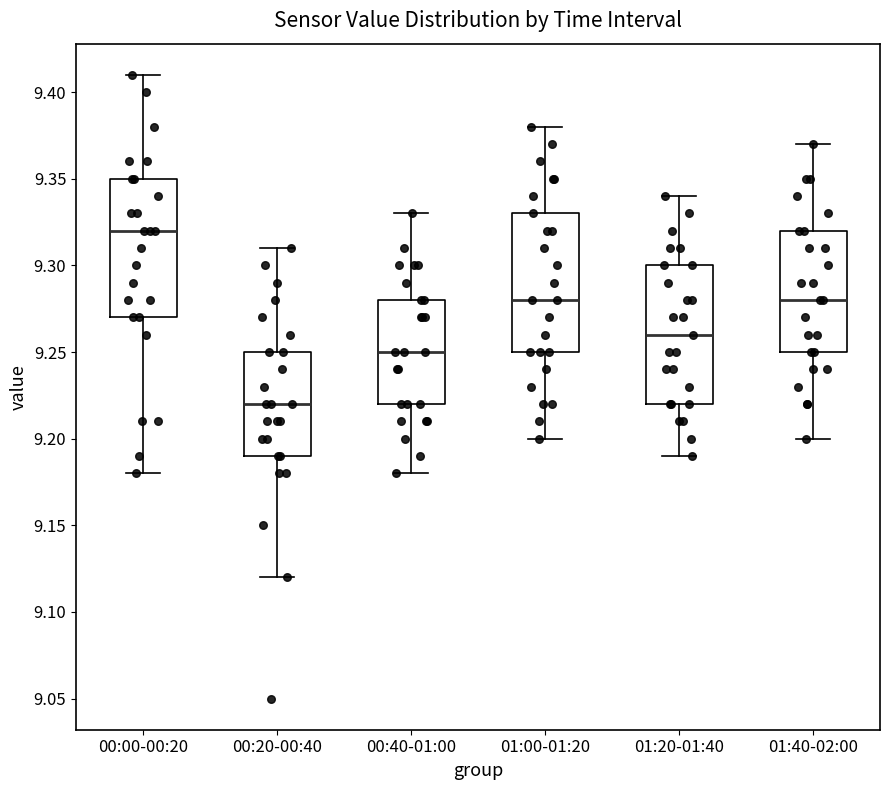

Reading left to right, transcribe this box plot: for each box, give where its median line is, the range the box spans, and where its two whiskers end, as read against the y-axis. The values are not printed on the chart, so give them approximately, as read against the axis.

00:00-00:20: median 9.32, box 9.27 to 9.35, whiskers 9.18 to 9.41
00:20-00:40: median 9.22, box 9.19 to 9.25, whiskers 9.12 to 9.31
00:40-01:00: median 9.25, box 9.22 to 9.28, whiskers 9.18 to 9.33
01:00-01:20: median 9.28, box 9.25 to 9.33, whiskers 9.20 to 9.38
01:20-01:40: median 9.26, box 9.22 to 9.30, whiskers 9.19 to 9.34
01:40-02:00: median 9.28, box 9.25 to 9.32, whiskers 9.20 to 9.37